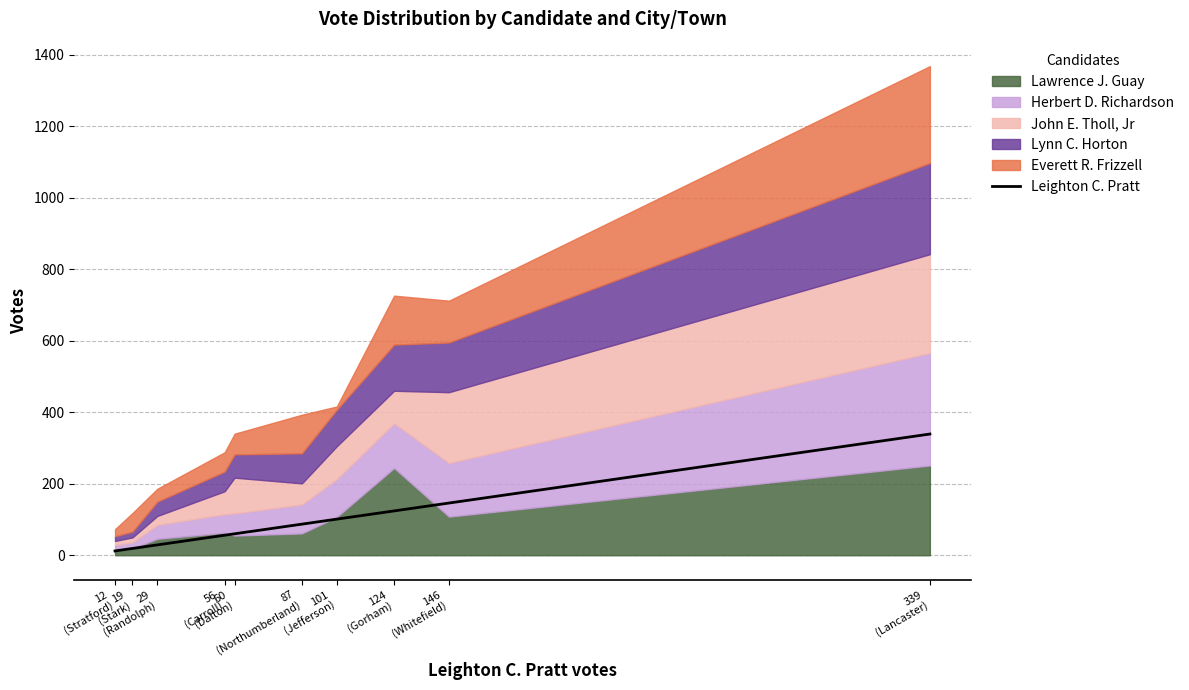

What is the smallest value displayed?

12